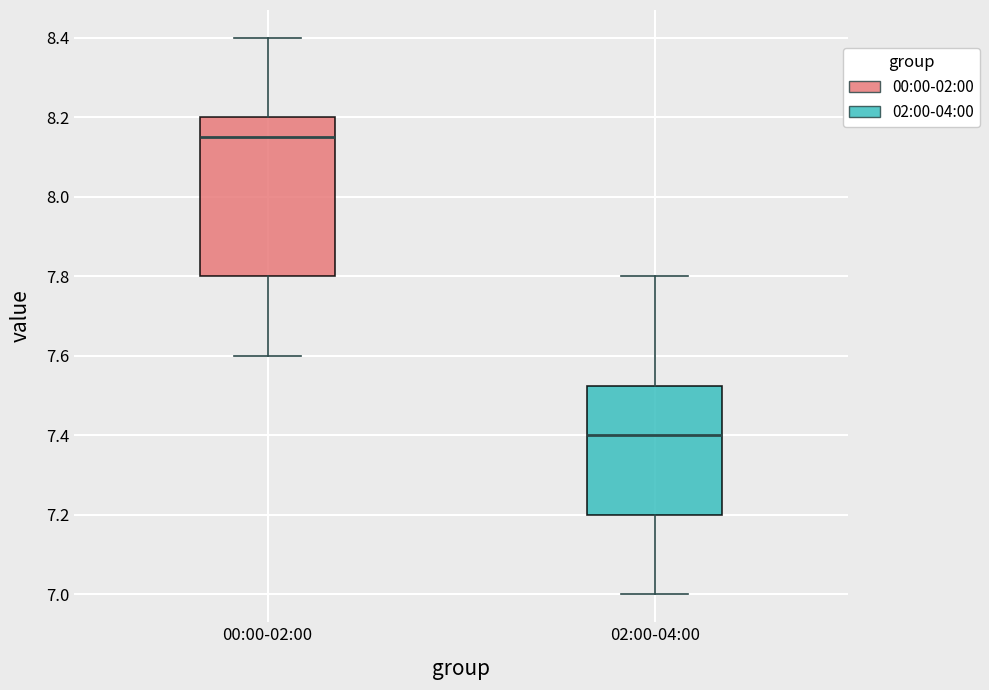

Reading left to right, transcribe this box plot: for each box, give where its median line is, the range the box spans, and where its two whiskers end, as read against the y-axis. The values are not printed on the chart, so give them approximately, as read against the axis.

00:00-02:00: median 8.16, box 7.80 to 8.20, whiskers 7.60 to 8.40
02:00-04:00: median 7.40, box 7.20 to 7.52, whiskers 7.00 to 7.80